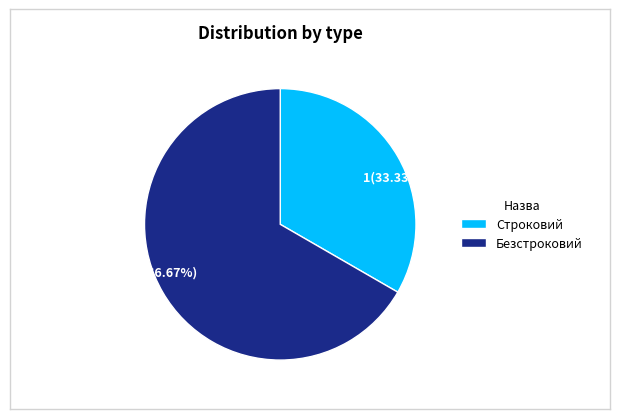

Does any single category account for the majority?

Yes